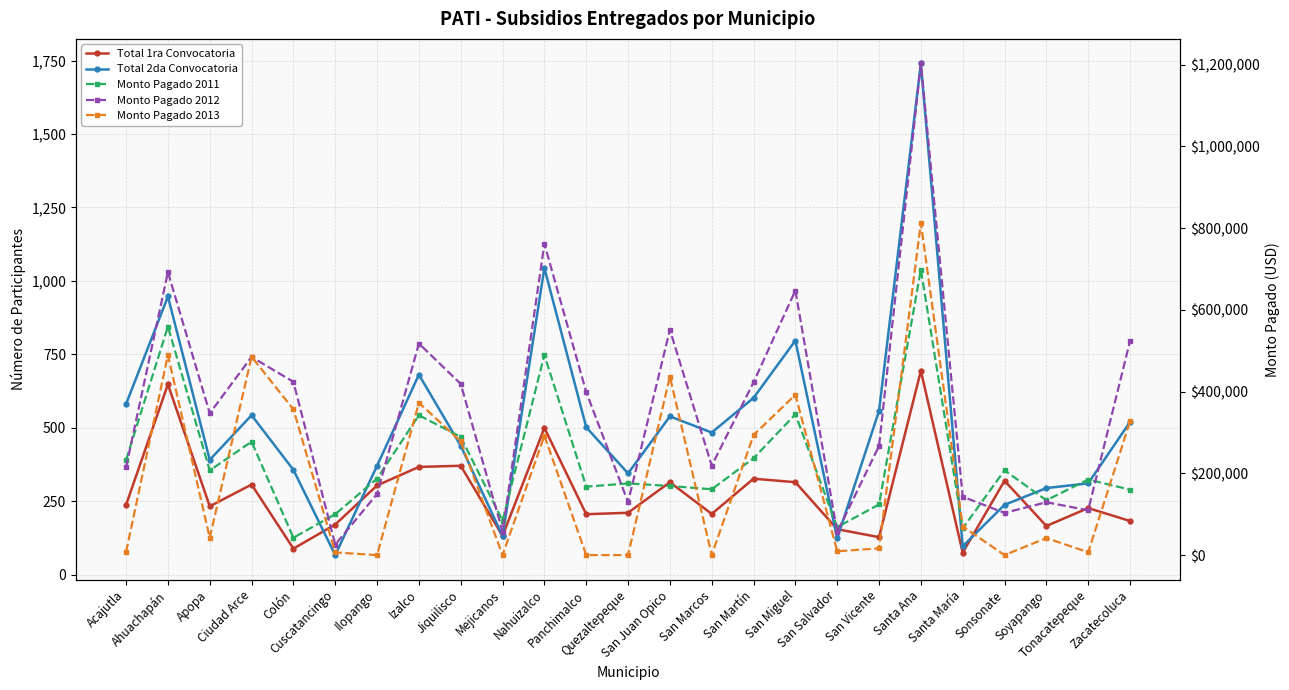

True or false: Monto Pagado 2011 and Total 1ra Convocatoria cross at least once.

False